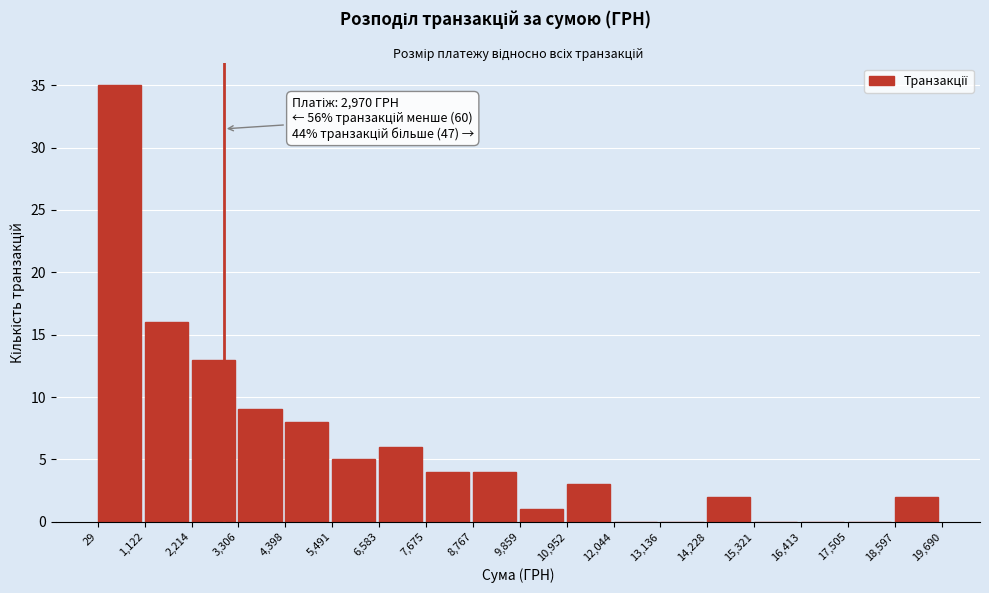

Over which range of the x-axis is the bar tallest?

29 to 1,122